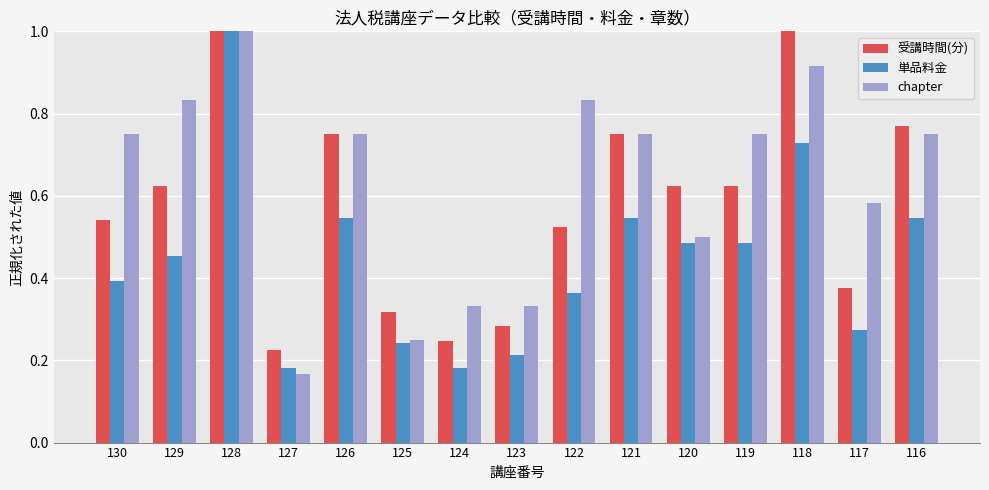

How many groups of bars are there?

15